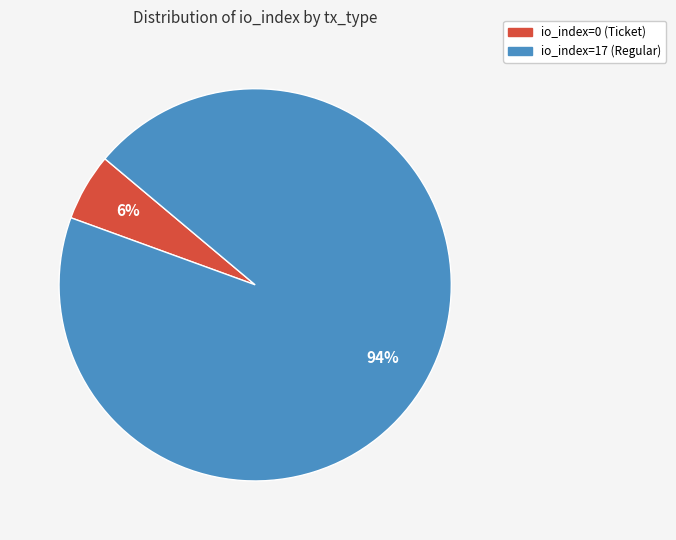

What is the largest slice in the pie chart?

io_index=17 (Regular)